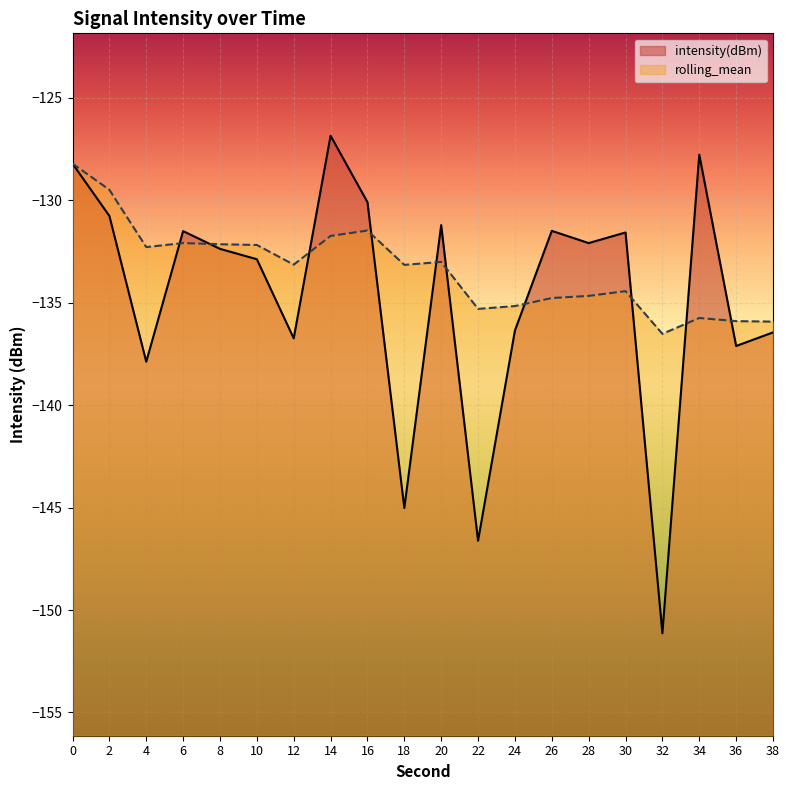

Which series has the largest total across all categories?

rolling_mean